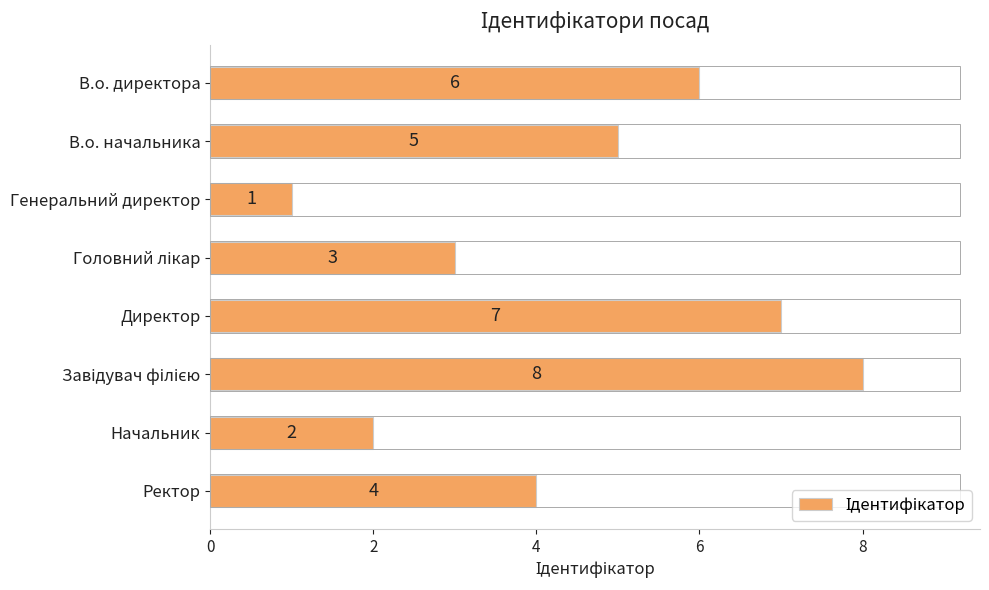

Are the bars horizontal?

Yes